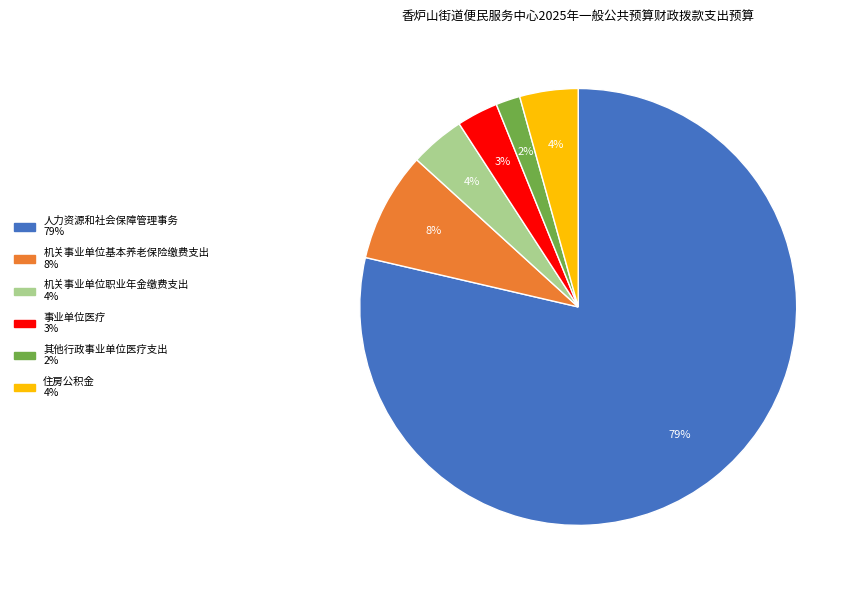

Is there any slice that represents more than half of the pie?

Yes